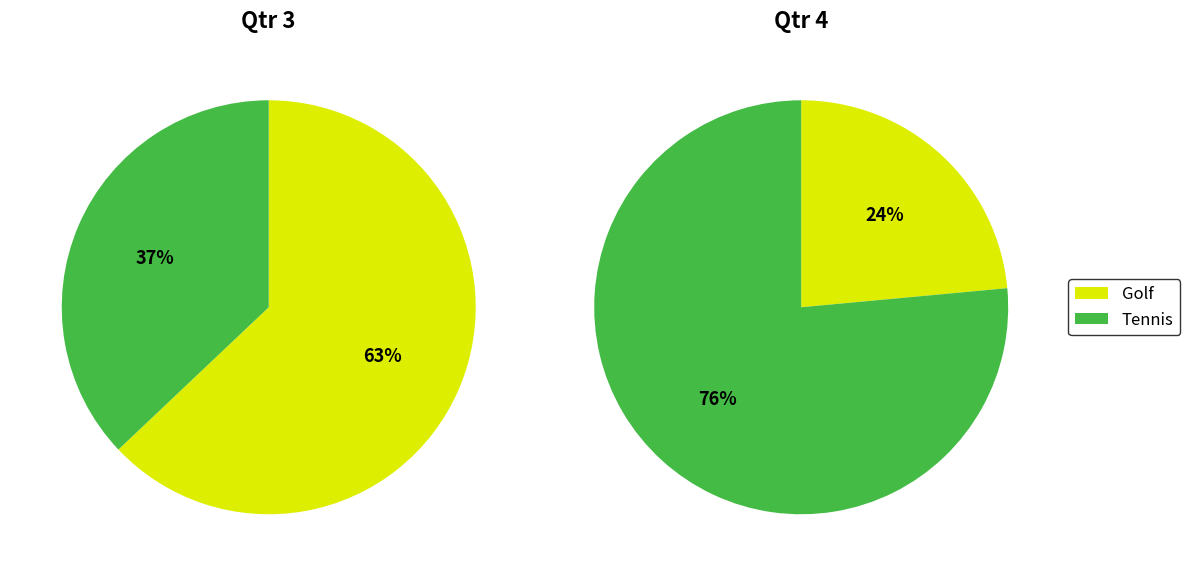

Is the sum of Tennis and Tennis greater than half?

Yes